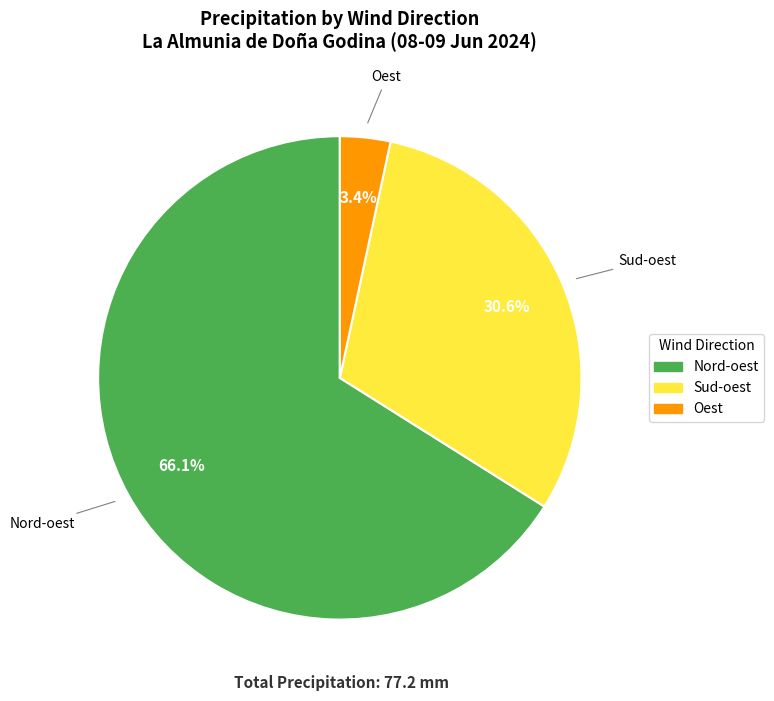

Does any single category account for the majority?

Yes